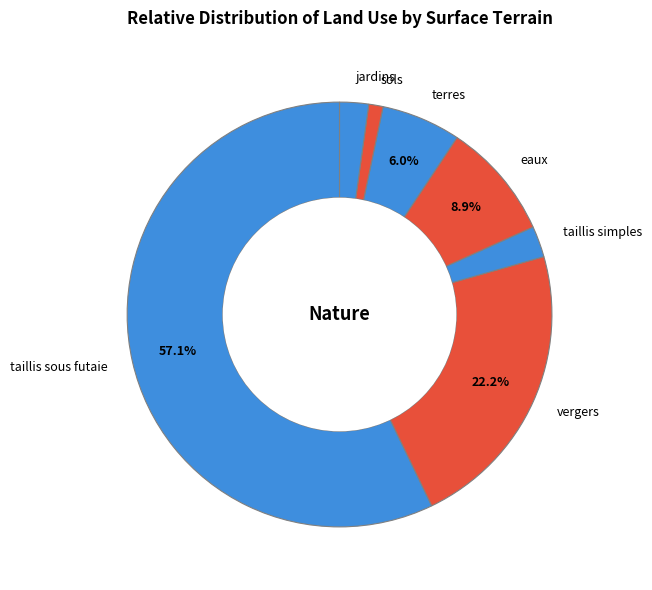

What percentage is the vergers slice, to the nearest percent?

22%